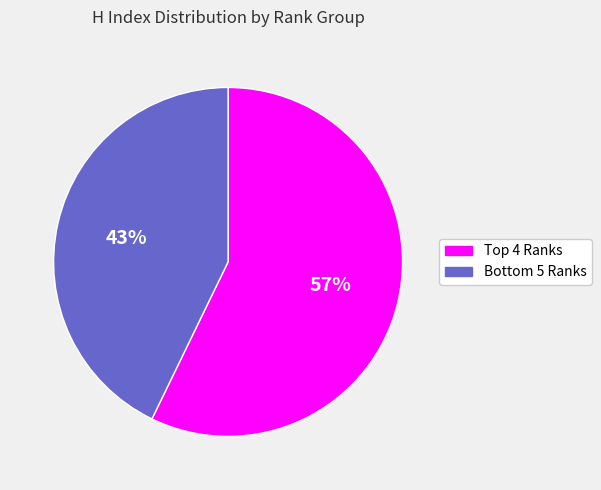

To the nearest percent, what is the difference between the largest and smallest slice percentages?

14%